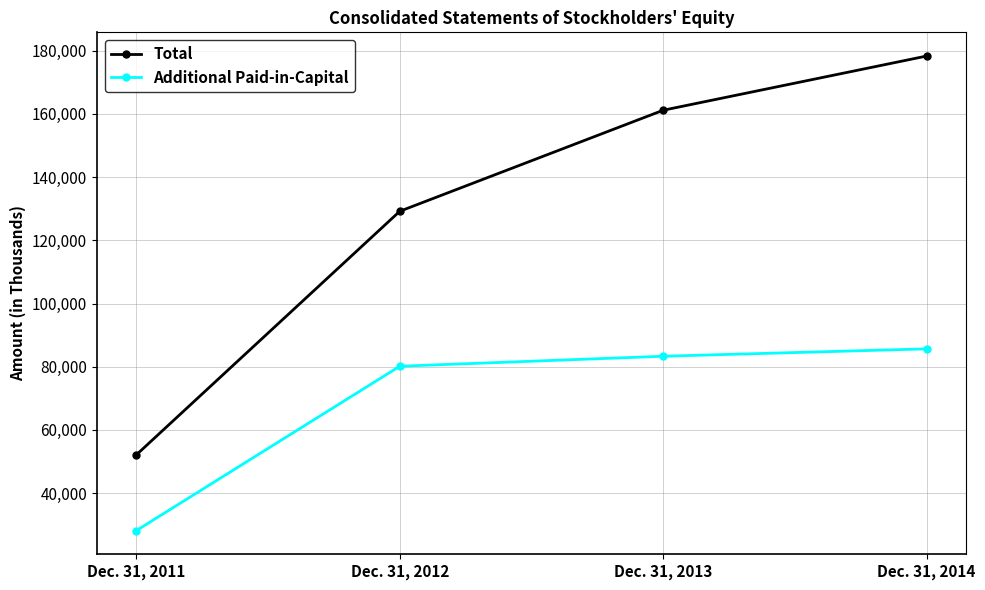

True or false: Additional Paid-in-Capital and Total cross at least once.

False